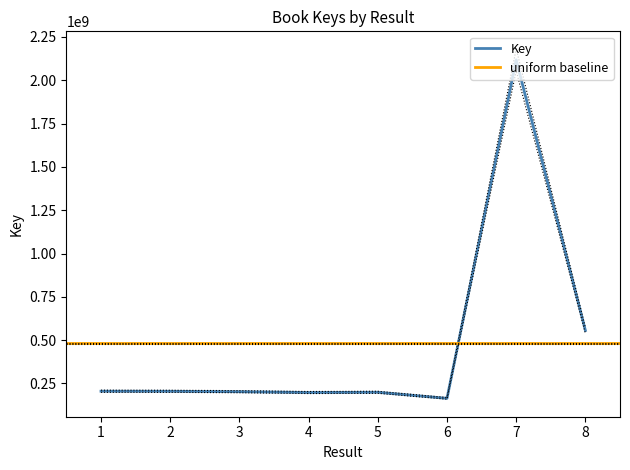

The chart shows a value of 262721228.6 at 6. True or false?

False